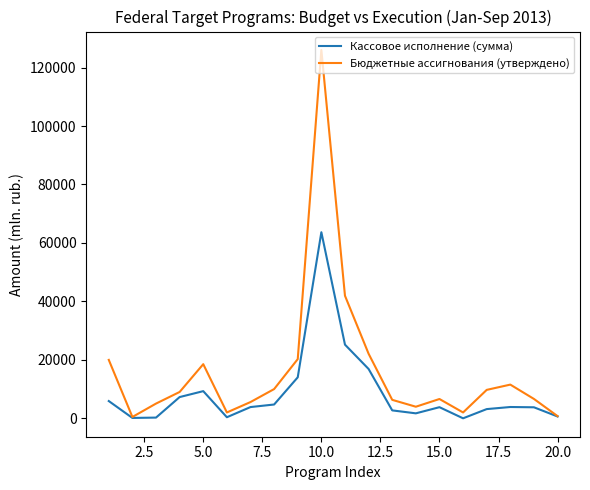

Which series has the largest total across all categories?

Бюджетные ассигнования (утверждено)